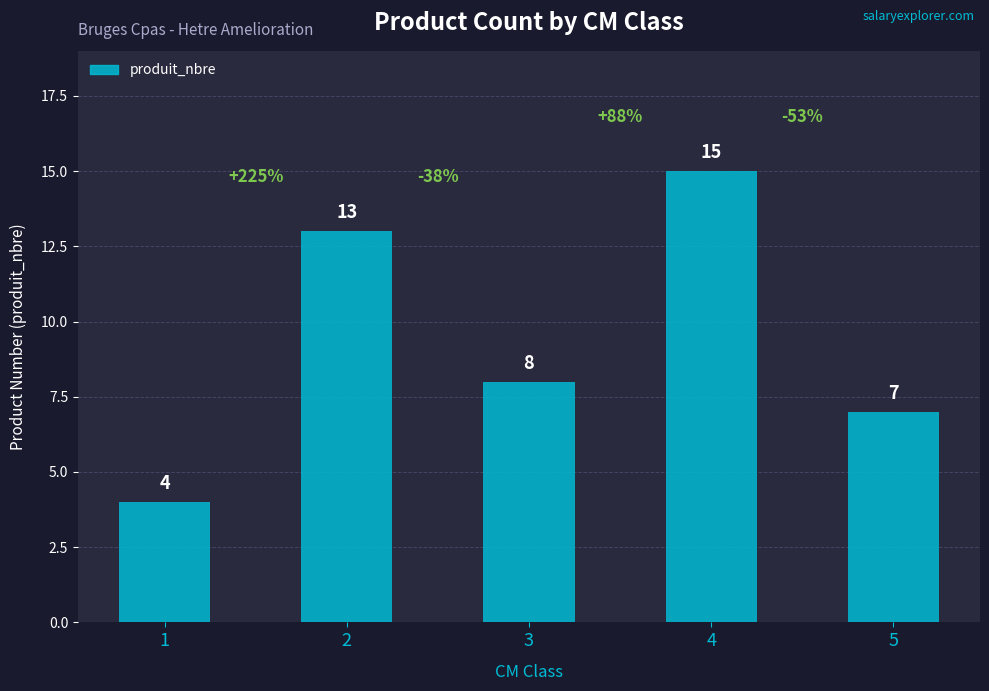

What is the sum of all values?

47